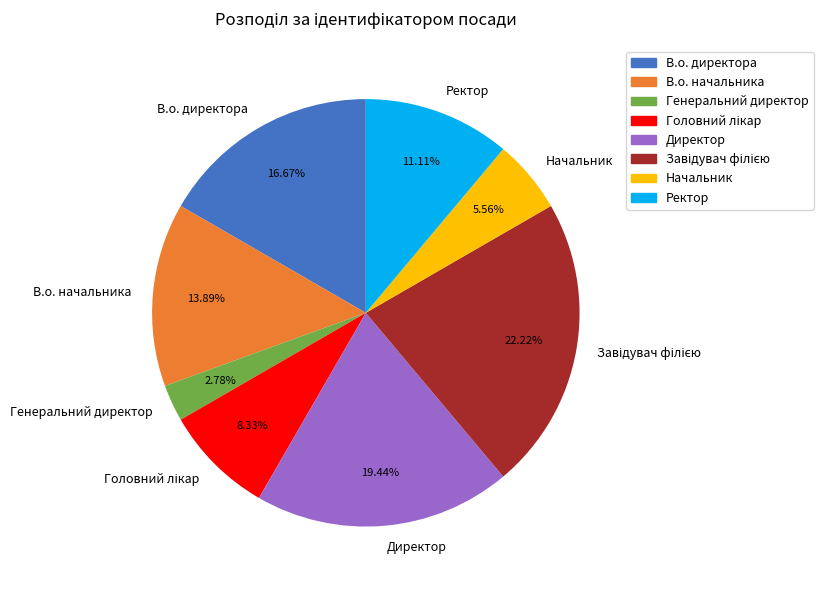

Which slice is the smallest?

Генеральний директор